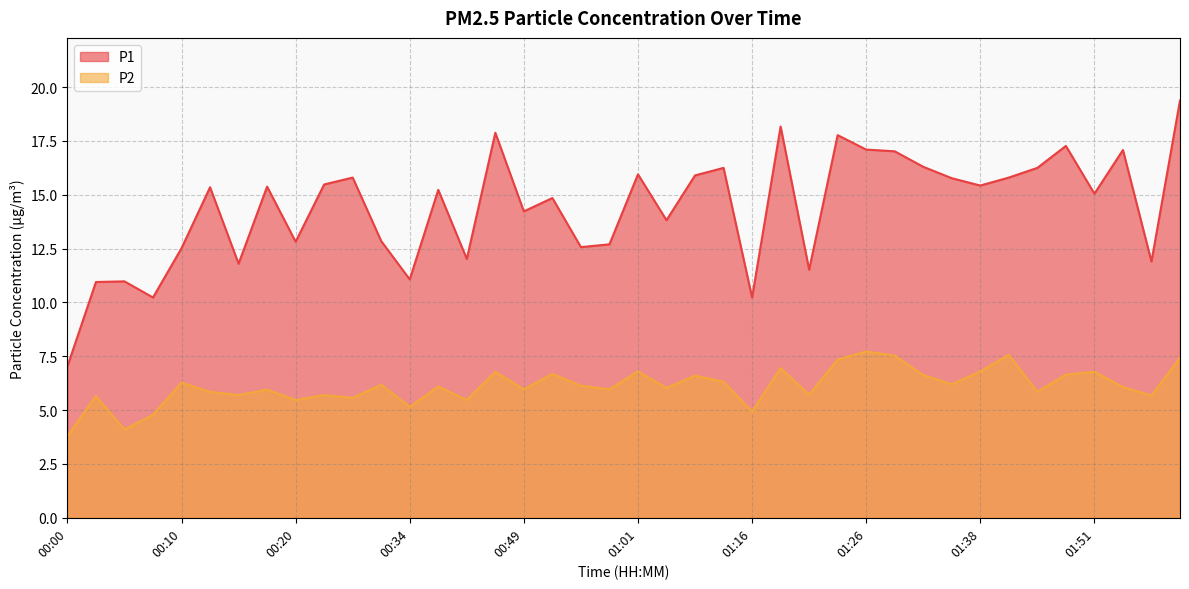

Reading left to right, transcribe all the data shown in this chart.

P1: 7.0	10.9	11.0	10.2	12.5	15.3	11.8	15.4	12.8	15.5	15.8	12.8	11.1	15.2	12.0	17.9	14.2	14.8	12.6	12.7	15.9	13.8	15.9	16.2	10.2	18.2	11.5	17.8	17.1	17.0	16.3	15.8	15.4	15.8	16.2	17.3	15.1	17.1	11.9	19.4
P2: 3.8	5.7	4.1	4.8	6.3	5.8	5.7	6.0	5.5	5.7	5.6	6.2	5.2	6.1	5.5	6.8	6.0	6.7	6.1	6.0	6.8	6.0	6.6	6.3	4.9	7.0	5.7	7.3	7.7	7.5	6.6	6.2	6.8	7.6	5.8	6.7	6.8	6.1	5.7	7.4